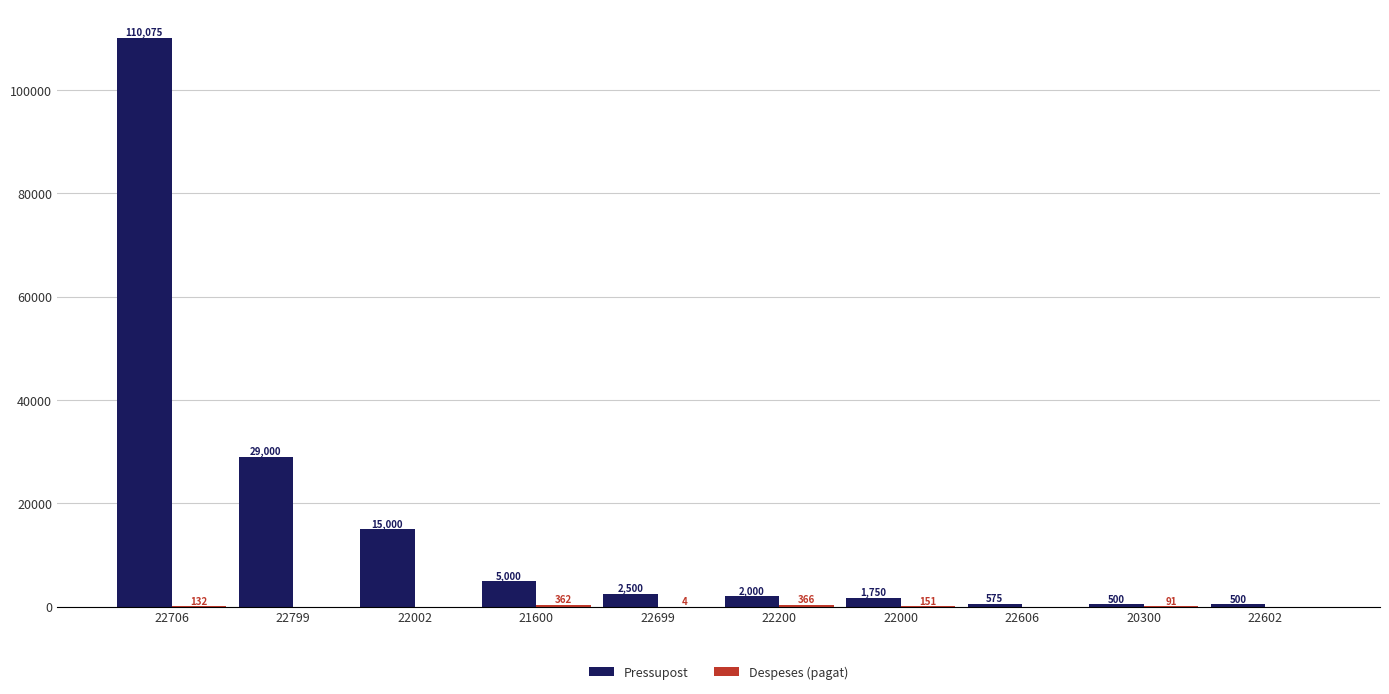

Does the chart contain stacked bars?

No